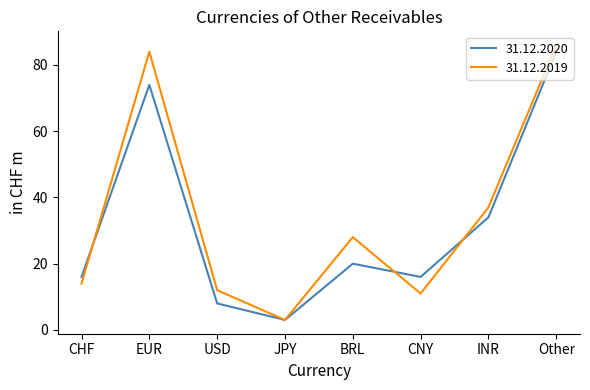

What position from the right is CNY?

3